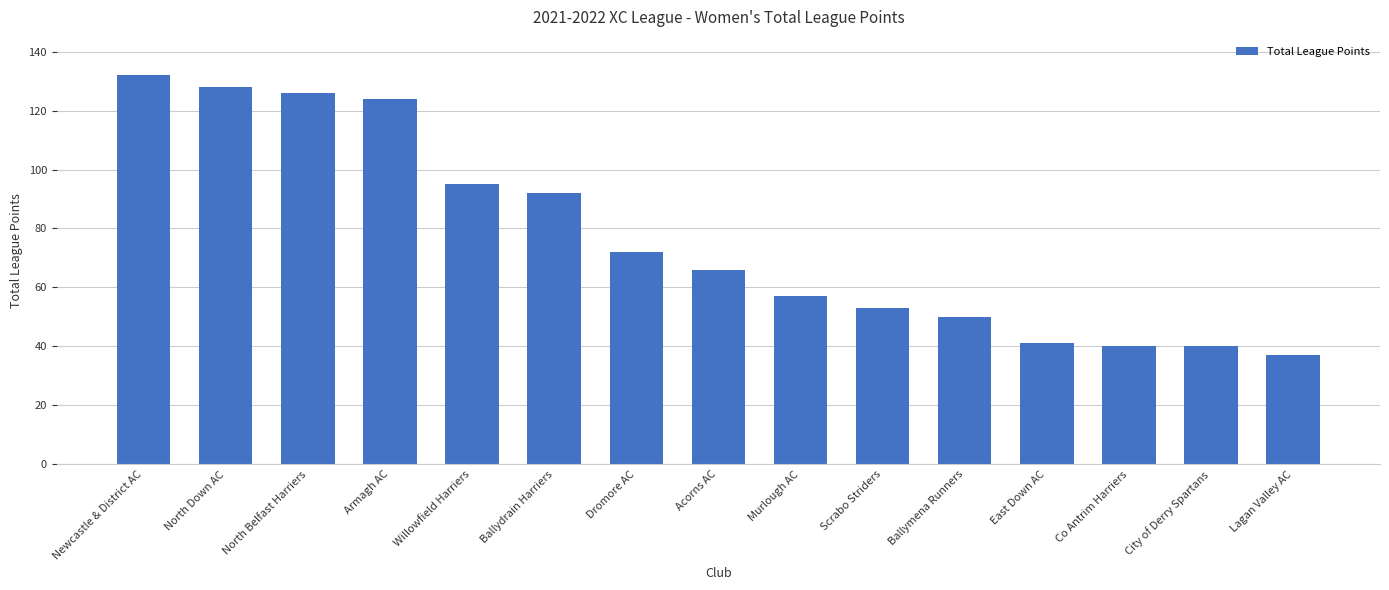

Which has a higher value, Dromore AC or Ballymena Runners?

Dromore AC